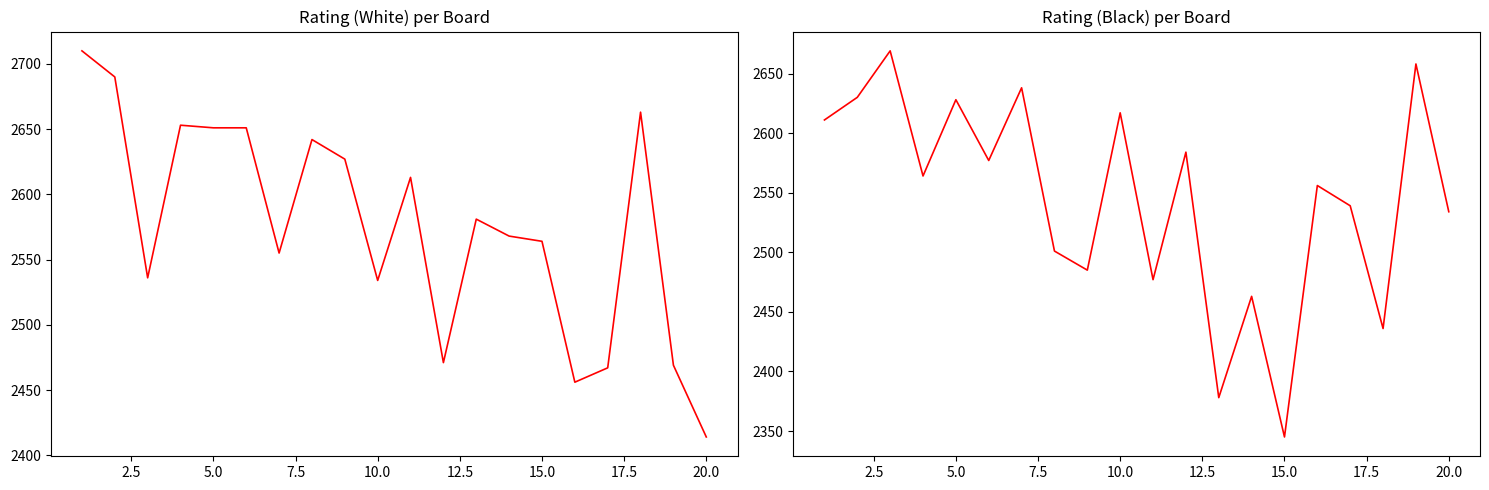

Reading left to right, transcribe all the data shown in this chart.

Rating (White): 2710	2690	2536	2653	2651	2651	2555	2642	2627	2534	2613	2471	2581	2568	2564	2456	2467	2663	2469	2414
Rating (Black): 2611	2630	2669	2564	2628	2577	2638	2501	2485	2617	2477	2584	2378	2463	2345	2556	2539	2436	2658	2534